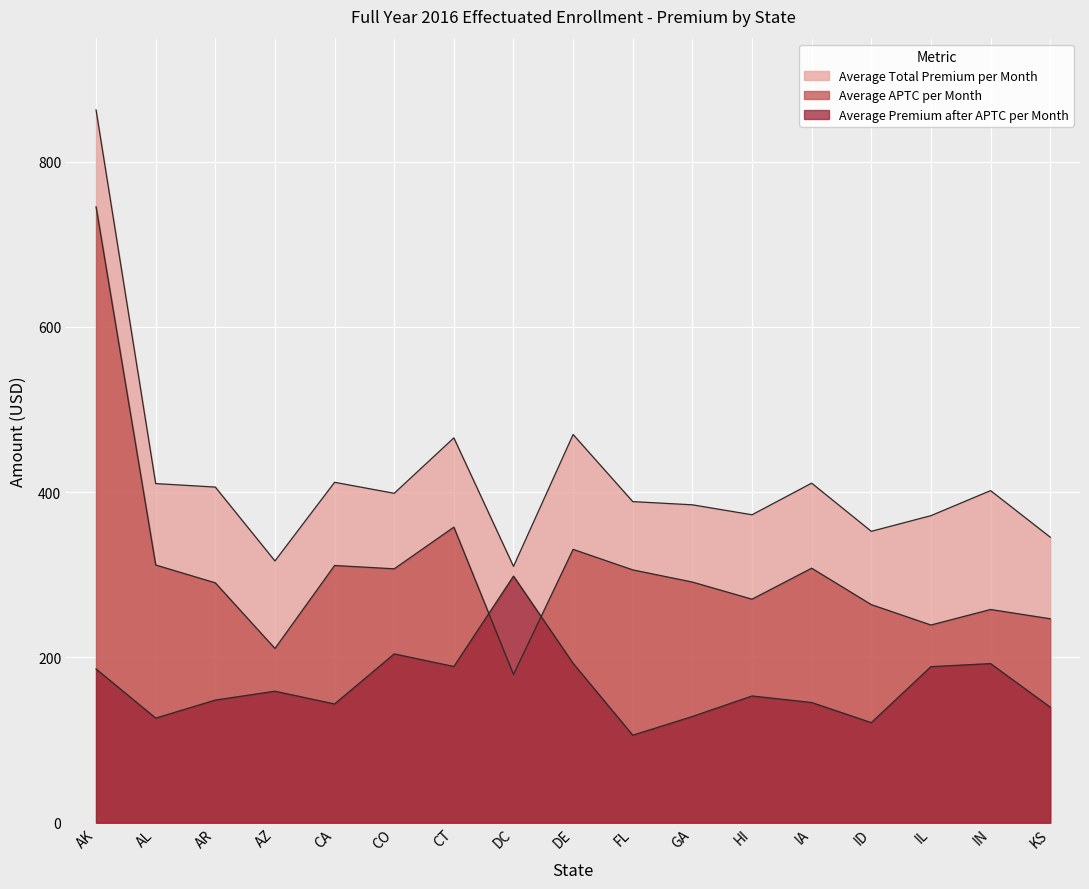

What is the value of the Average Premium after APTC per Month point at the 12th from the left?

153.4